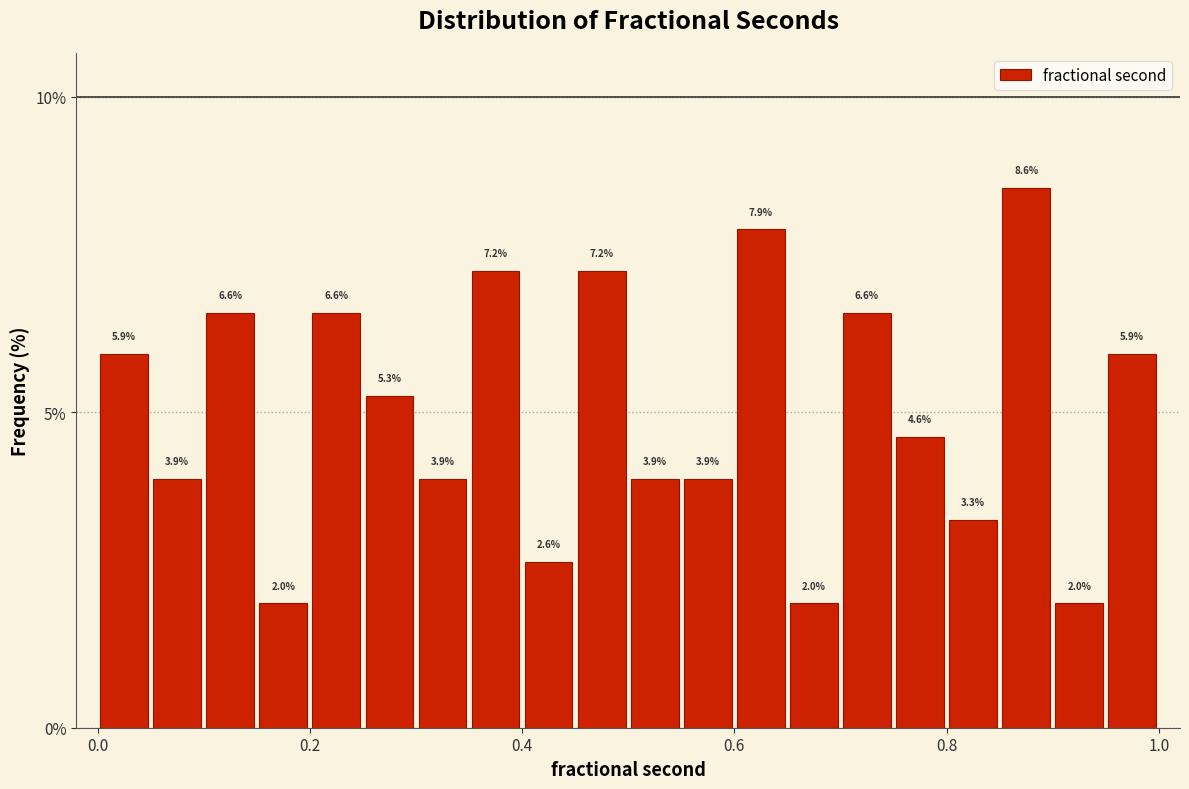

Around what value on the x-axis is the tallest bar? Give the approximate position of its centre, as read against the axis.

0.88